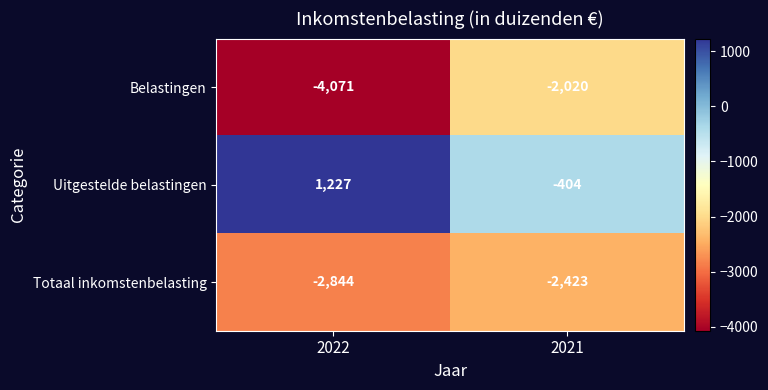

True or false: Totaal inkomstenbelasting has a value of -491 at 2021.

False